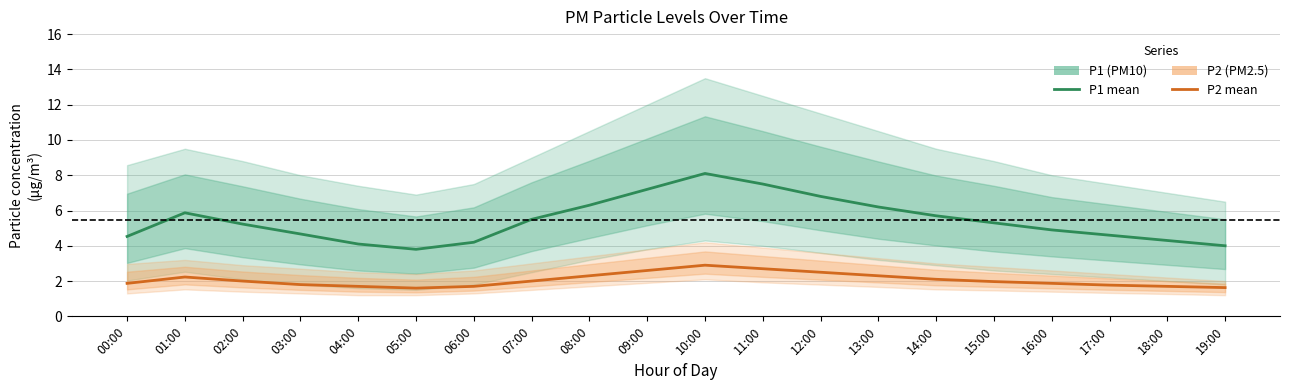

Where is the first local minimum for P1 (PM10)?

05:00